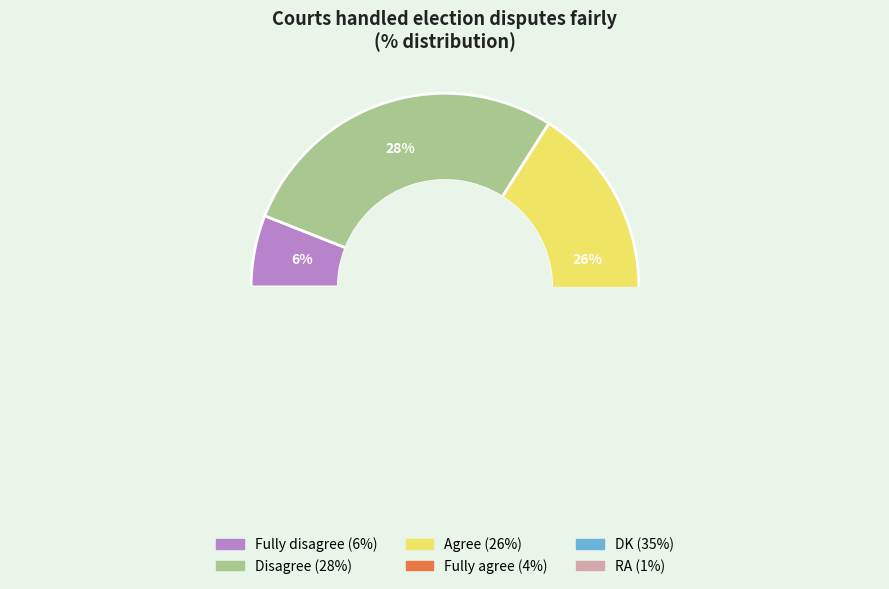

To the nearest percent, what portion does RA represent?

1%